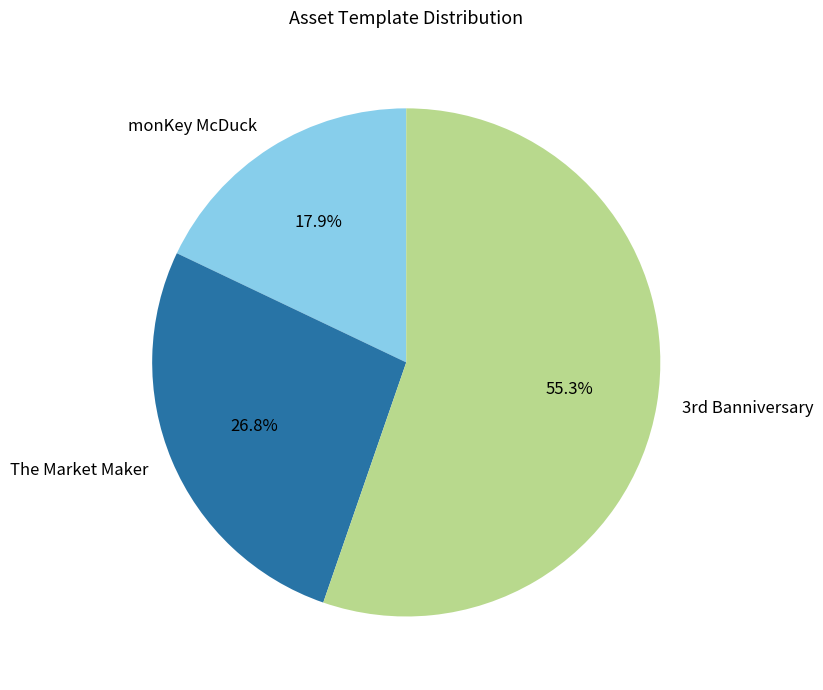

What percentage is NOT represented by monKey McDuck?

82.1%